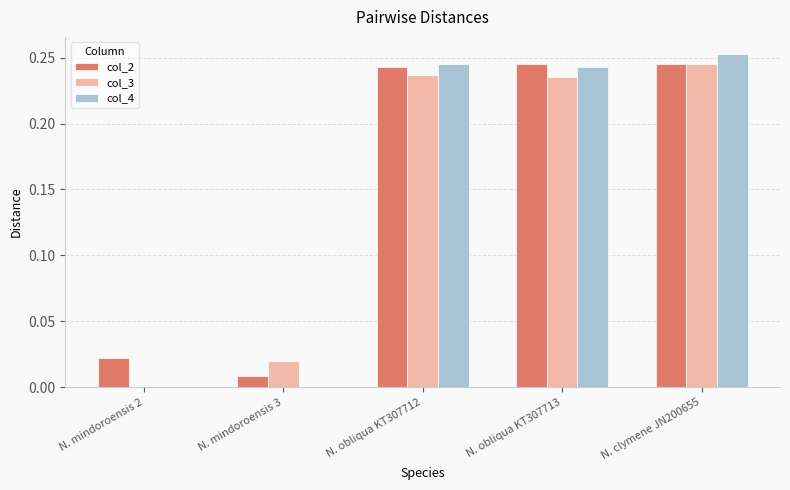

Are the bars horizontal?

No